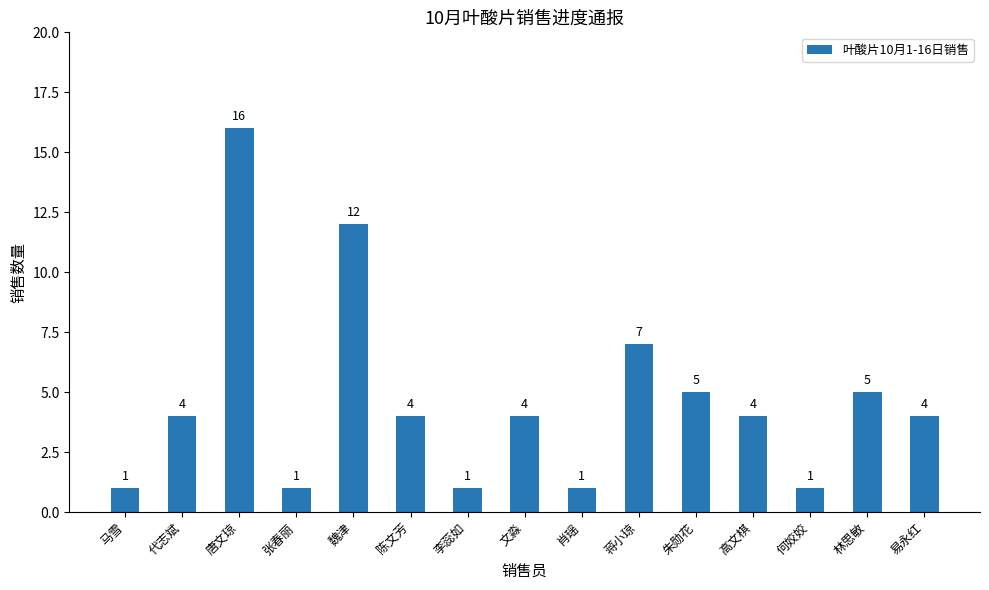

What value does the data have at 唐文琼?

16